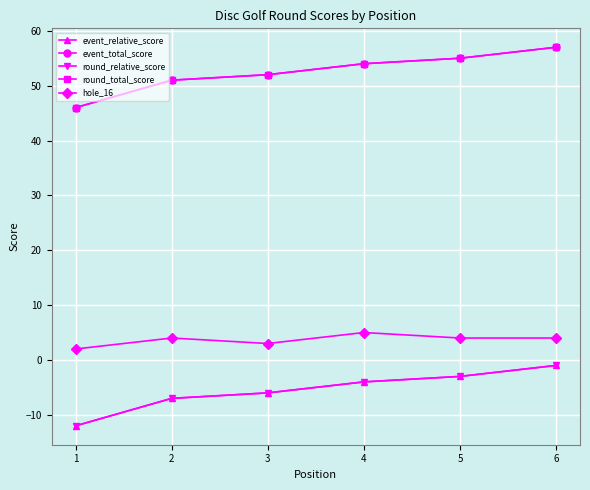

Which series changed the most between 3 and 5?

event_relative_score